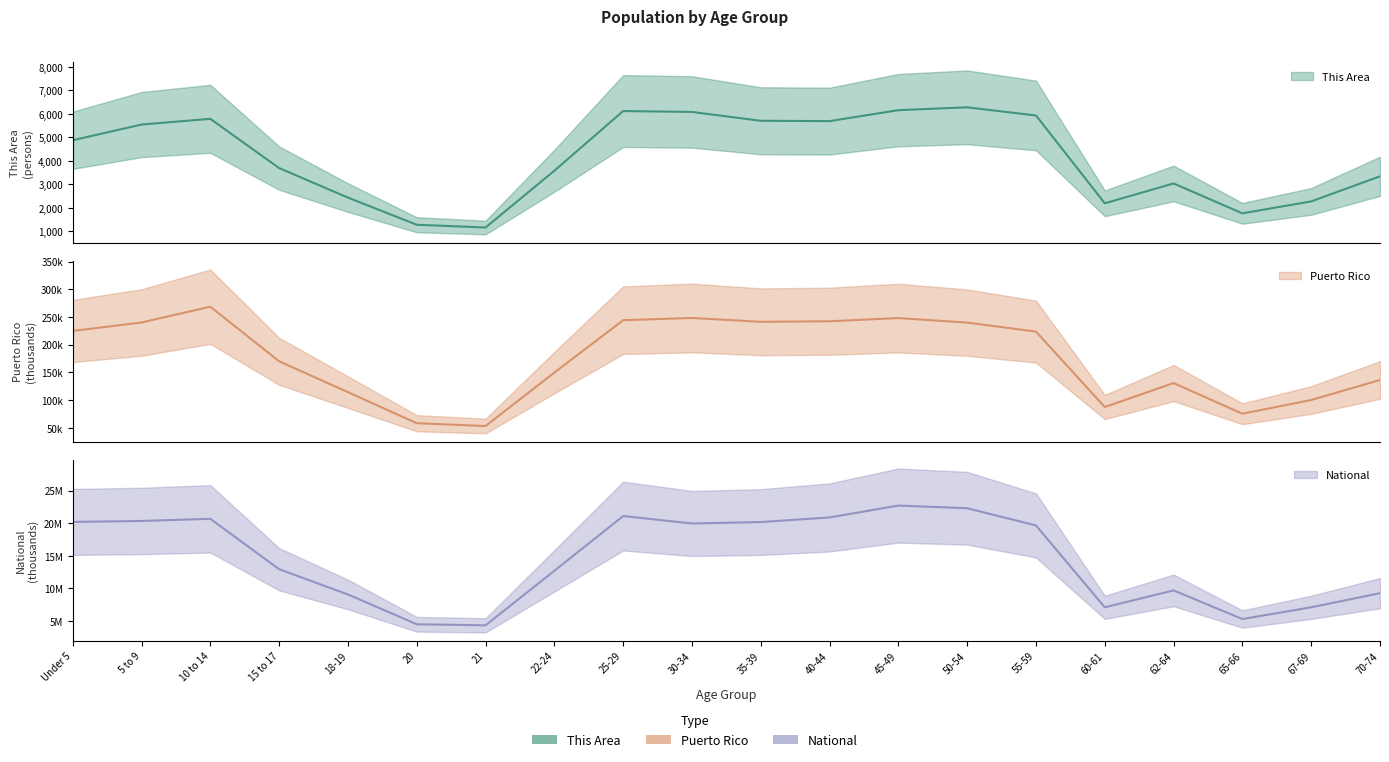

At which label is Puerto Rico closest to 160?

15 to 17